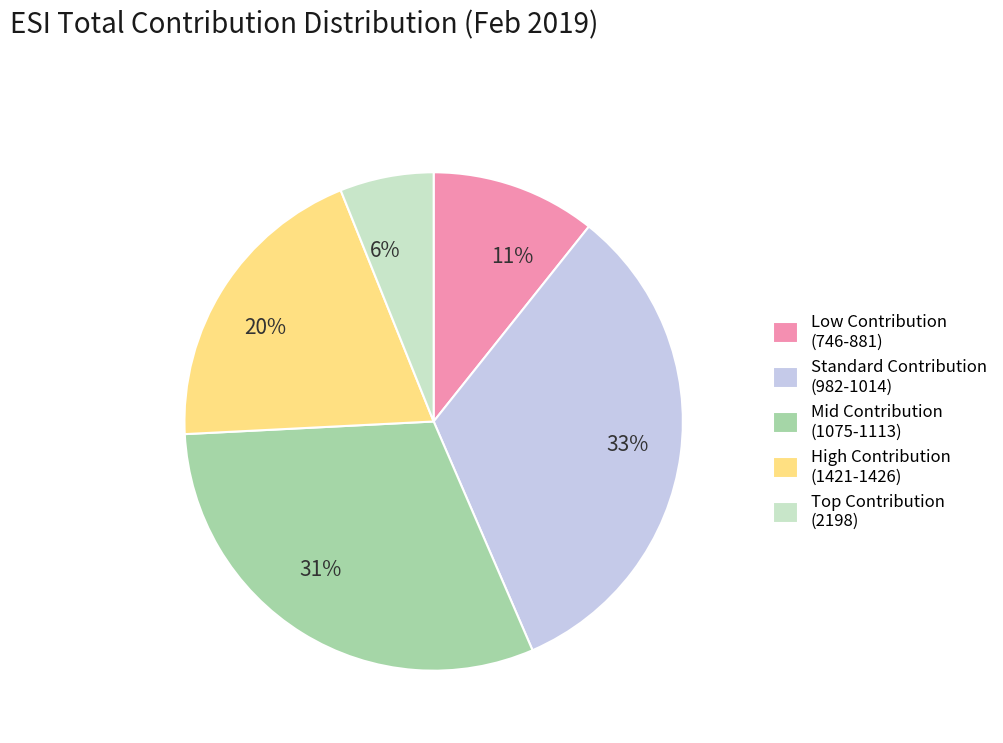

Is there any slice that represents more than half of the pie?

No